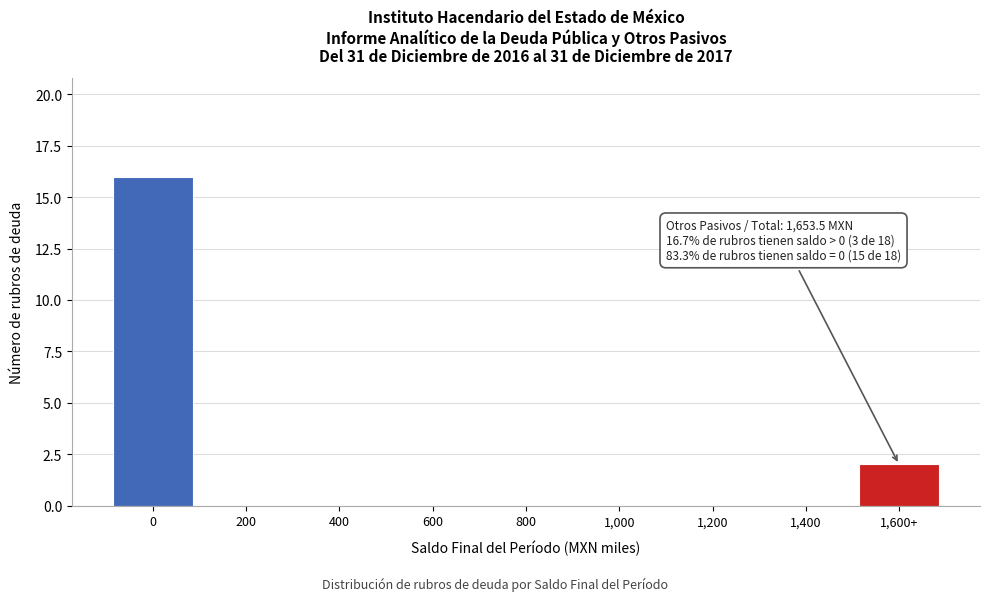

Reading right to left, what are all the values shown in this chart?

1,600+=2	1,400=0	1,200=0	1,000=0	800=0	600=0	400=0	200=0	0=16